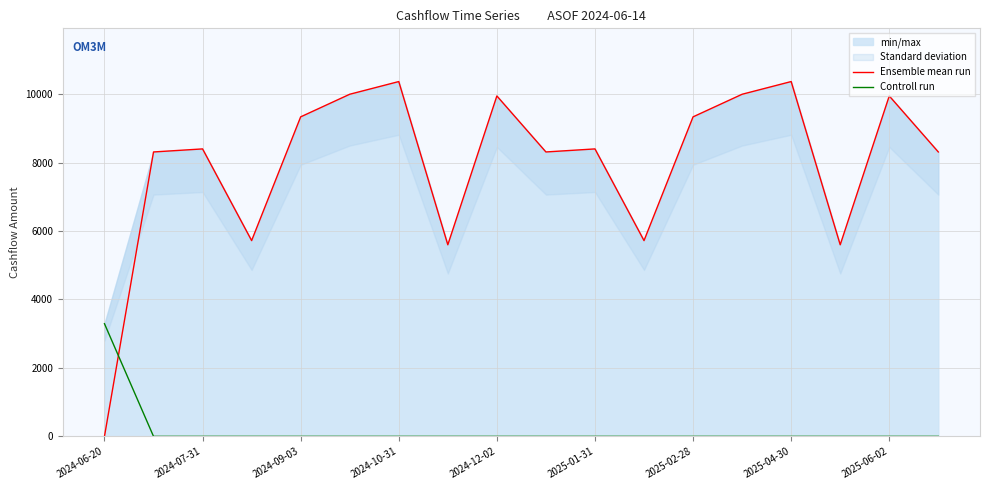

Reading left to right, what are all the values shown in this chart?

Ensemble mean run: 0.0	8309.7	8398.7	5720.3	9335.4	9995.7	10366.7	5598.2	9945.9	8309.7	8398.7	5720.3	9335.4	9995.7	10366.7	5598.2	9945.9	8309.7
Controll run: 3291.8	0.0	0.0	0.0	0.0	0.0	0.0	0.0	0.0	0.0	0.0	0.0	0.0	0.0	0.0	0.0	0.0	0.0